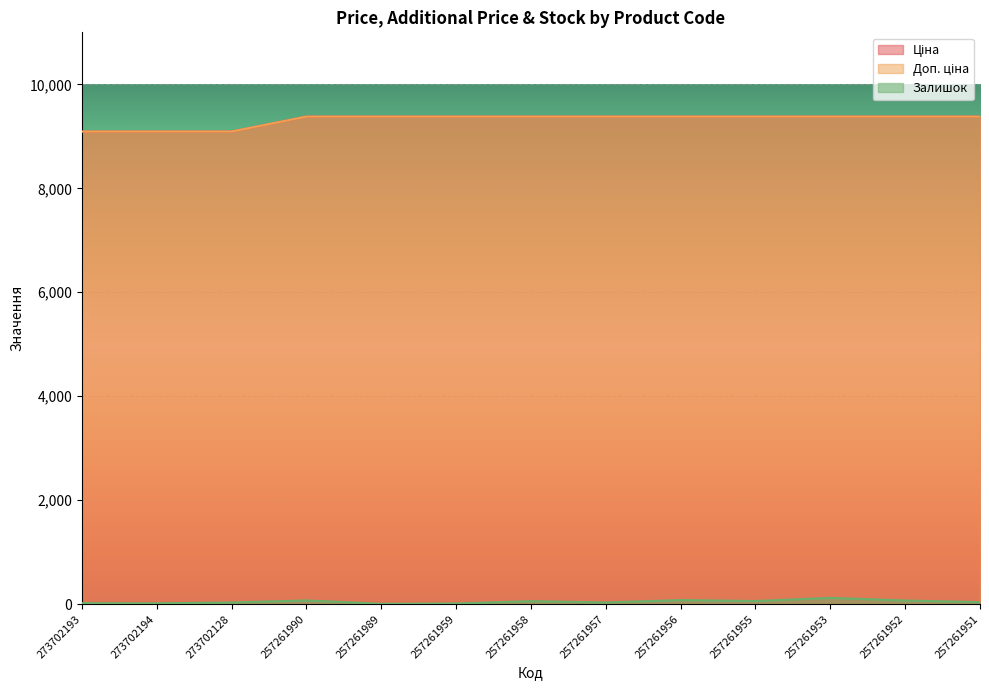

What is the average value of the Залишок series?

49.0